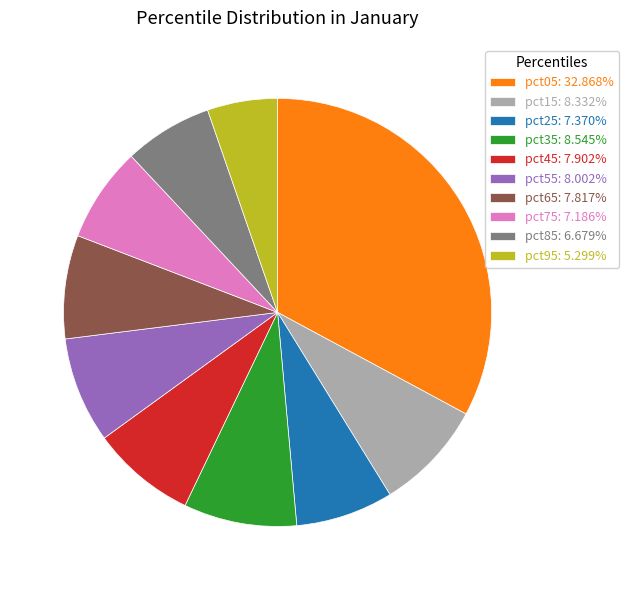

Is there a majority slice in this chart?

No